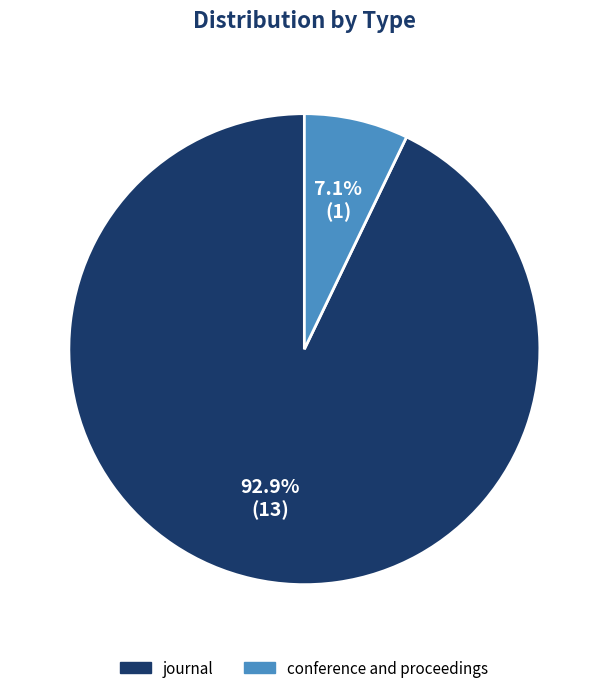

Do journal and conference and proceedings together represent more than half of the pie?

Yes